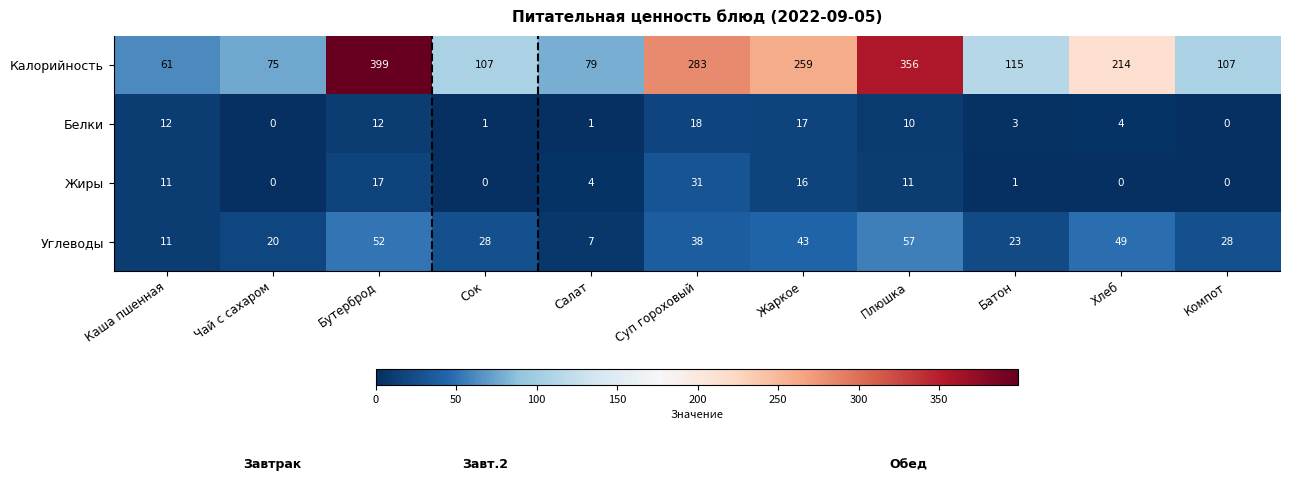

What is the average value of the Углеводы series?

32